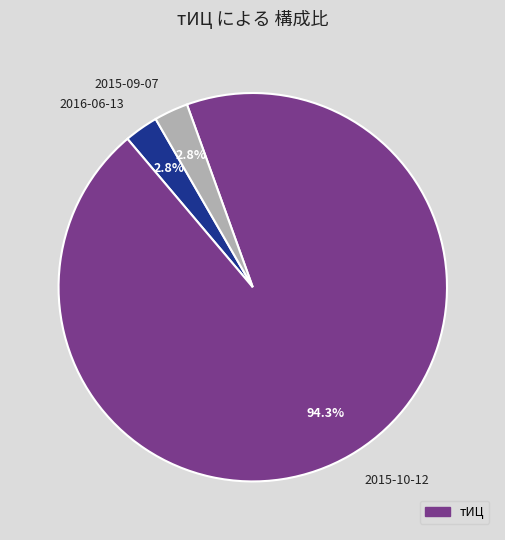

To the nearest percent, what is the combined percentage of 2015-10-12 and 2015-09-07?

97%